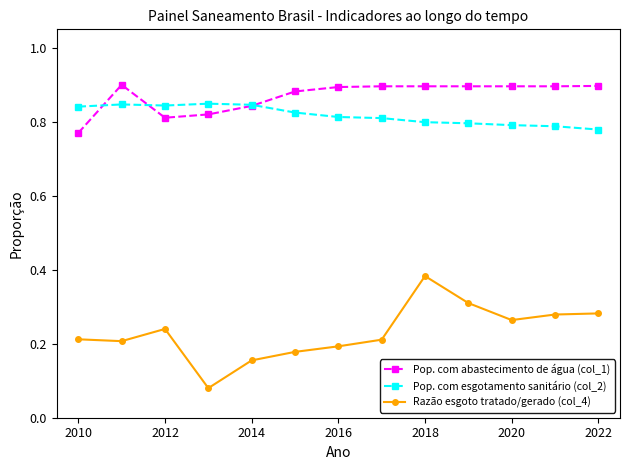

List the series in order of their peak value, highest first.

Pop. com abastecimento de água (col_1), Pop. com esgotamento sanitário (col_2), Razão esgoto tratado/gerado (col_4)